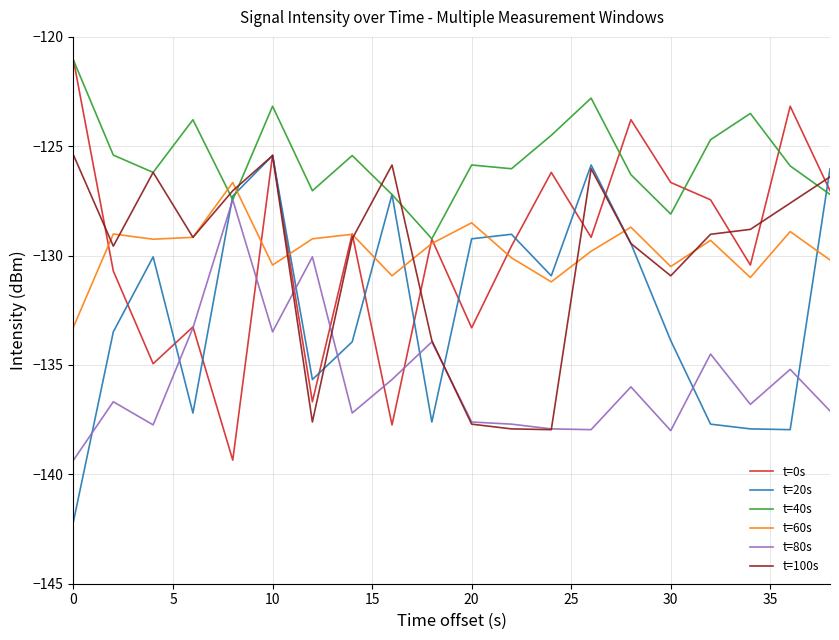

What is the lowest value of the t=100s series?

-138.0